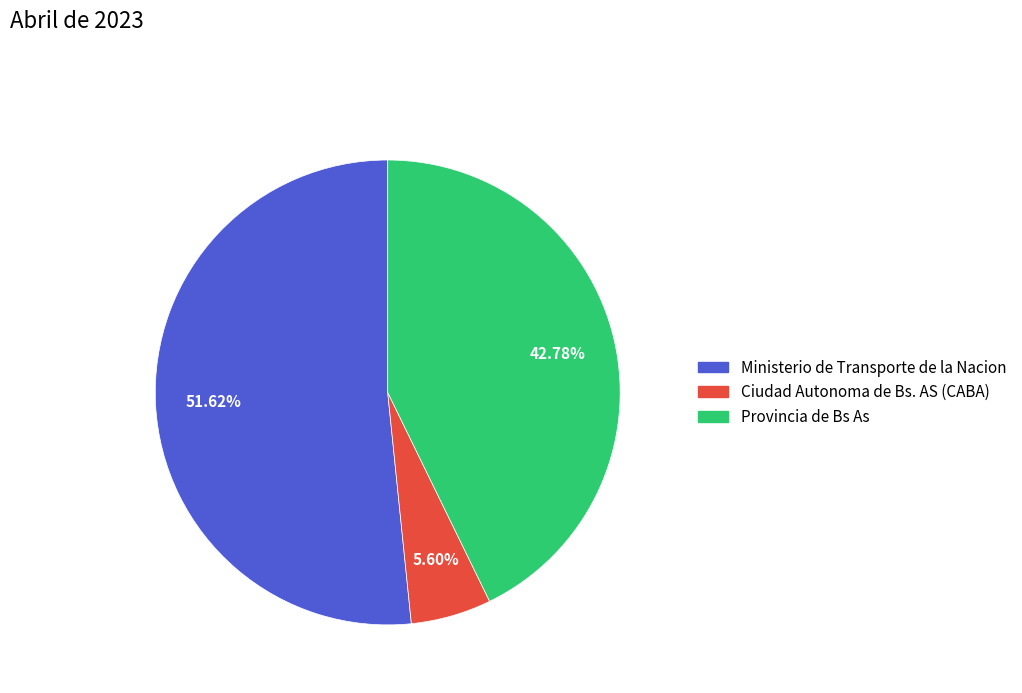

To the nearest percent, what is the difference between the largest and smallest slice percentages?

46%